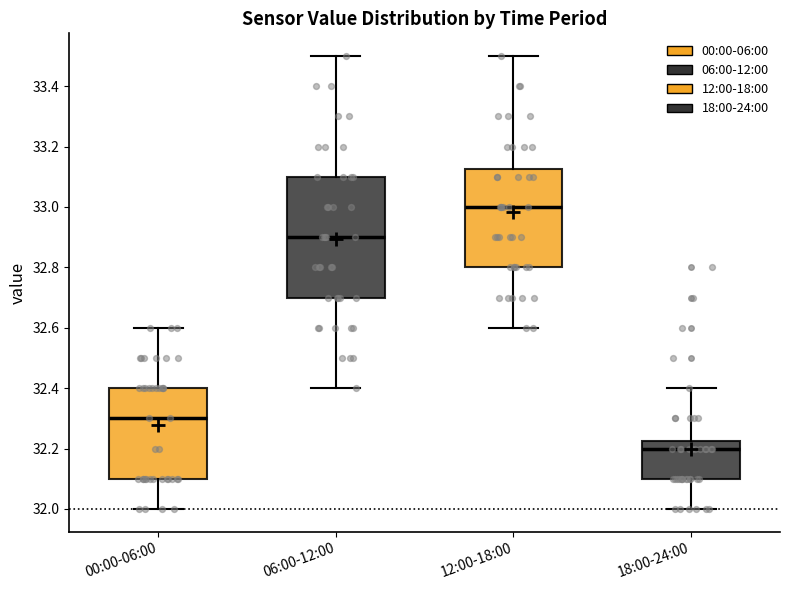

Reading left to right, read every box against the y-axis: the position of its median line, the range the box covers, and the ends of its whiskers. The values are not printed on the chart, so give them approximately, as read against the axis.

00:00-06:00: median 32.30, box 32.10 to 32.40, whiskers 32.00 to 32.60
06:00-12:00: median 32.90, box 32.70 to 33.10, whiskers 32.40 to 33.50
12:00-18:00: median 33.00, box 32.80 to 33.12, whiskers 32.60 to 33.50
18:00-24:00: median 32.20, box 32.10 to 32.22, whiskers 32.00 to 32.40